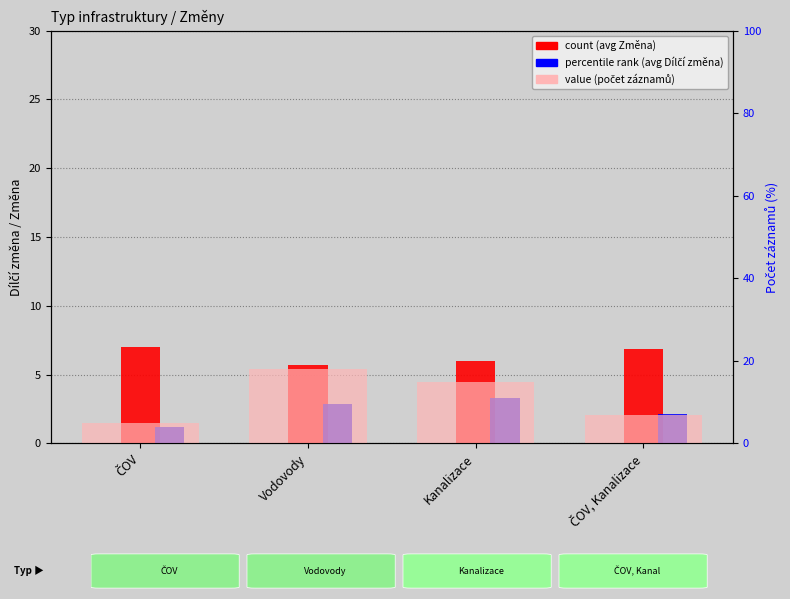

Is it true that value, Detection Call = ABSENT equals 21.8 at Kanalizace?

False